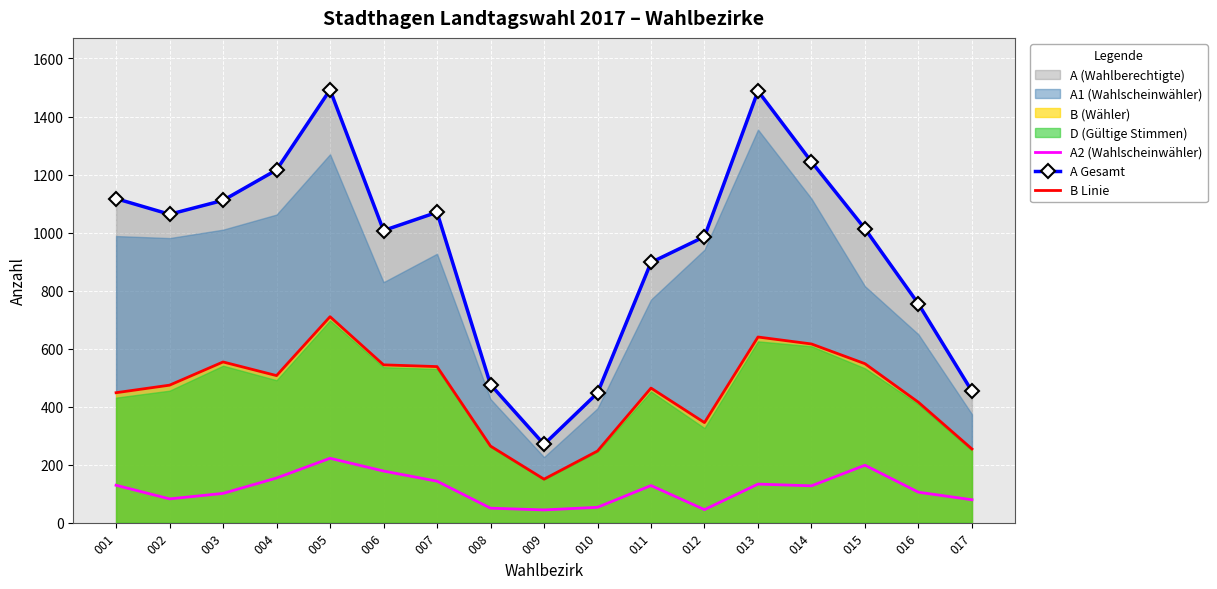

Read the A Gesamt value at 005, to the nearest 10.

1490